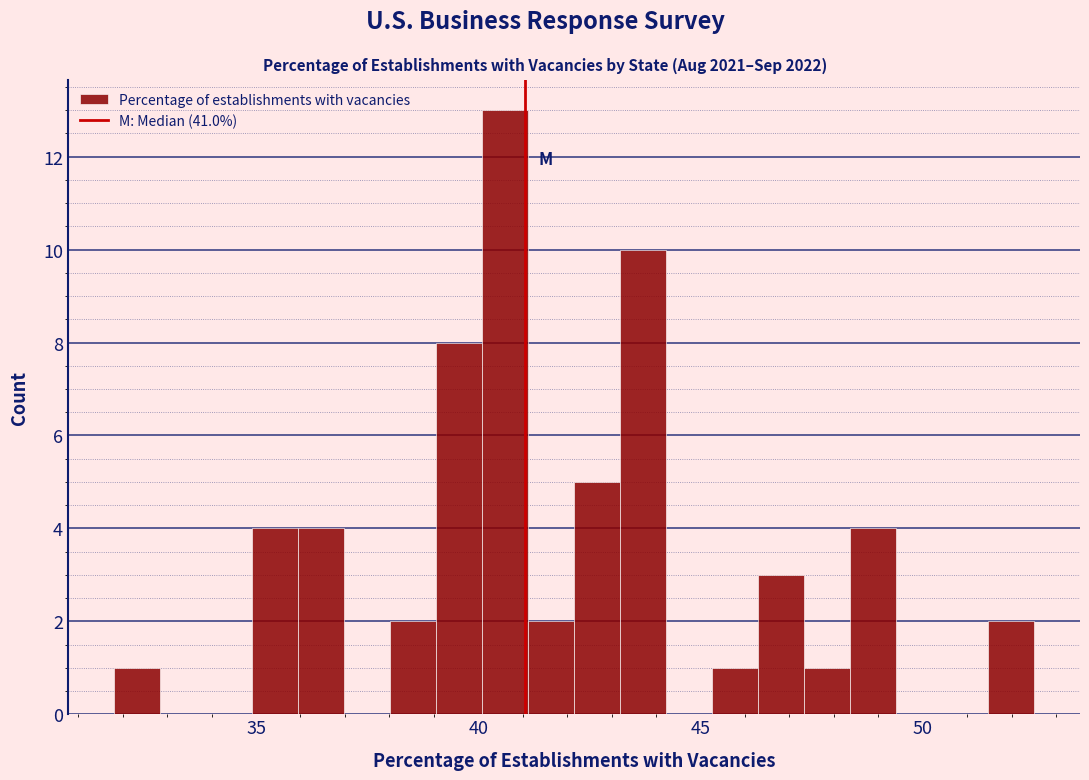

Around what value on the x-axis is the tallest bar? Give the approximate position of its centre, as read against the axis.

40.5